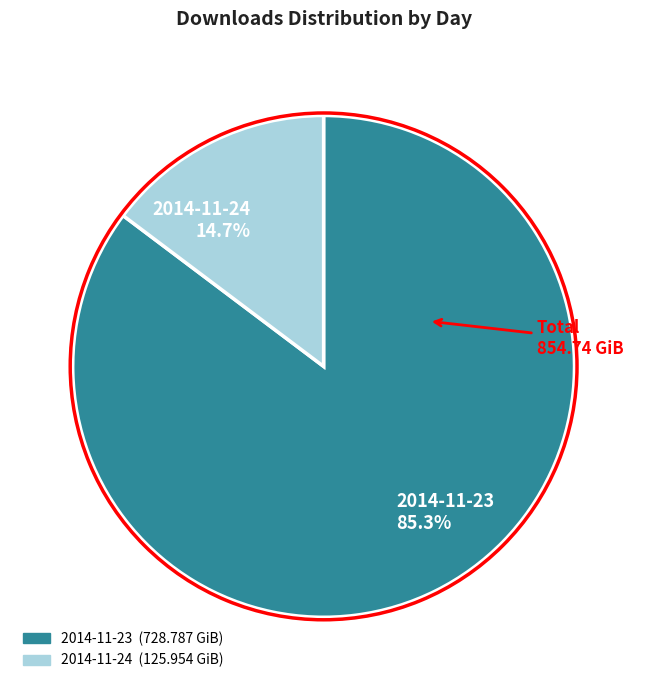

What percentage is the 2014-11-24 slice, to the nearest percent?

15%